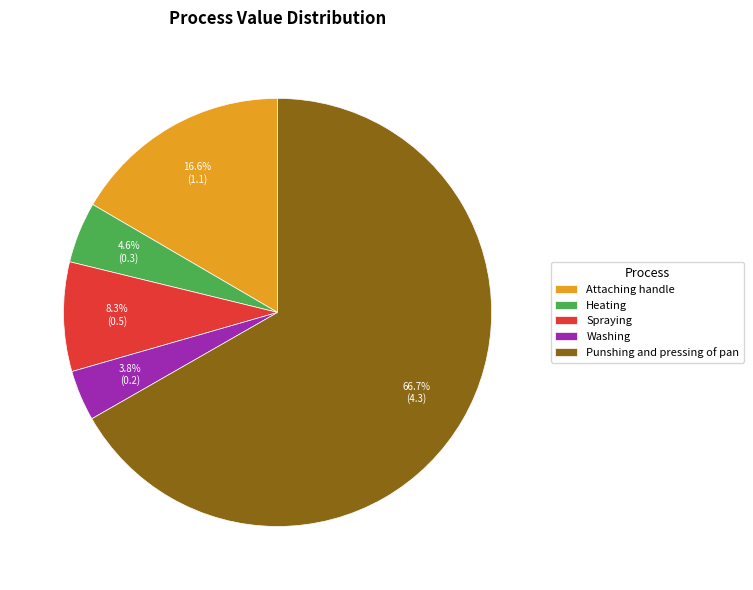

What is the largest slice in the pie chart?

Punshing and pressing of pan